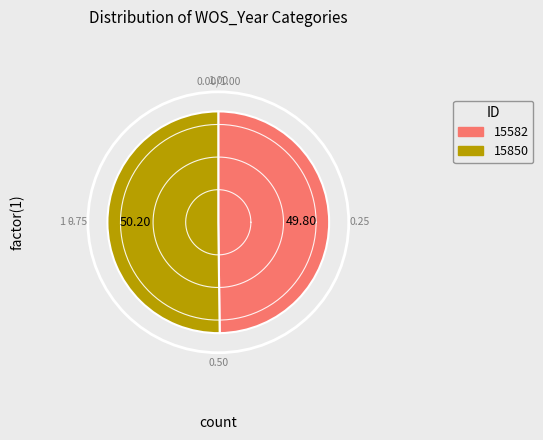

Which category has the smallest portion of the pie?

15582